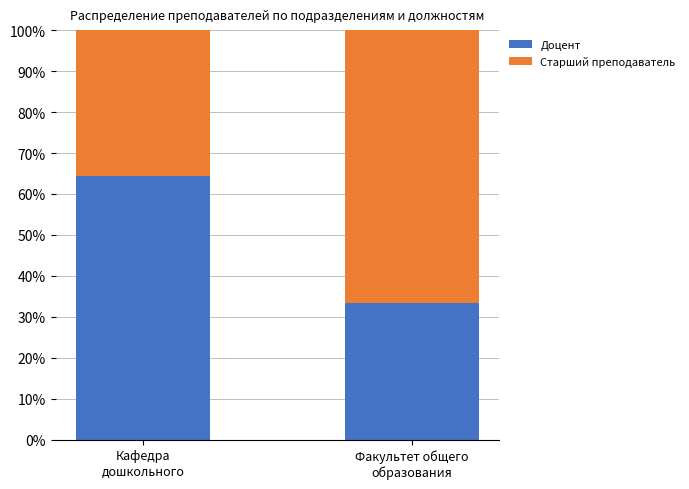

What is the highest value of the Доцент series?

64.3